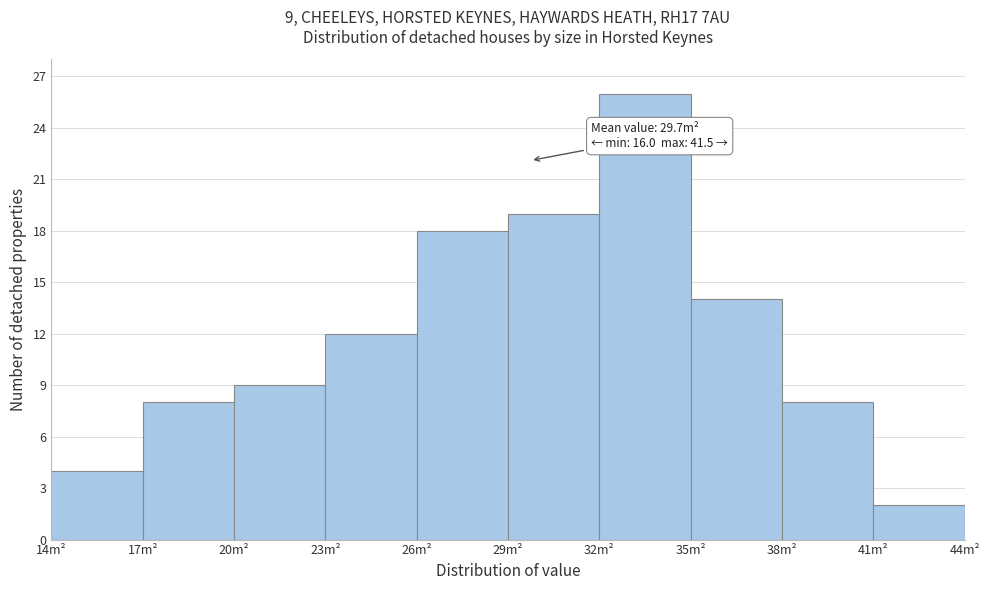

Which range on the x-axis has the tallest bar?

32 to 35